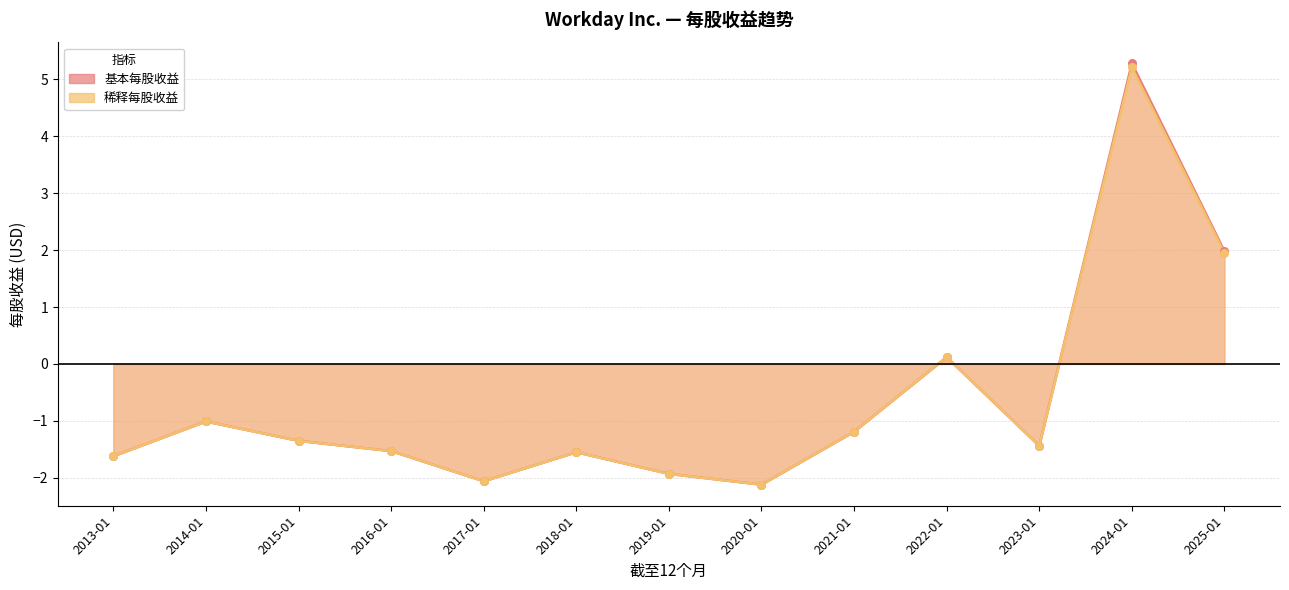

Which series reaches the maximum Y coordinate?

基本每股收益